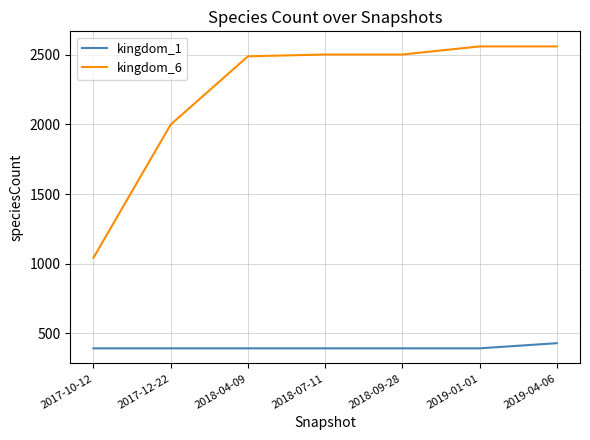

Reading left to right, list all the values displayed in this chart.

kingdom_1: 393	393	393	393	393	393	430
kingdom_6: 1043	1999	2489	2502	2502	2560	2560